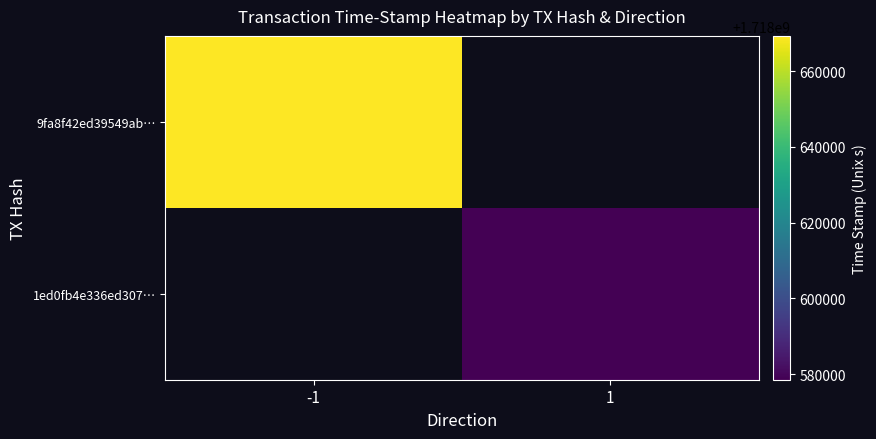

Rank the series by their average value, from highest to lowest.

9fa8f42ed39549ab…, 1ed0fb4e336ed307…